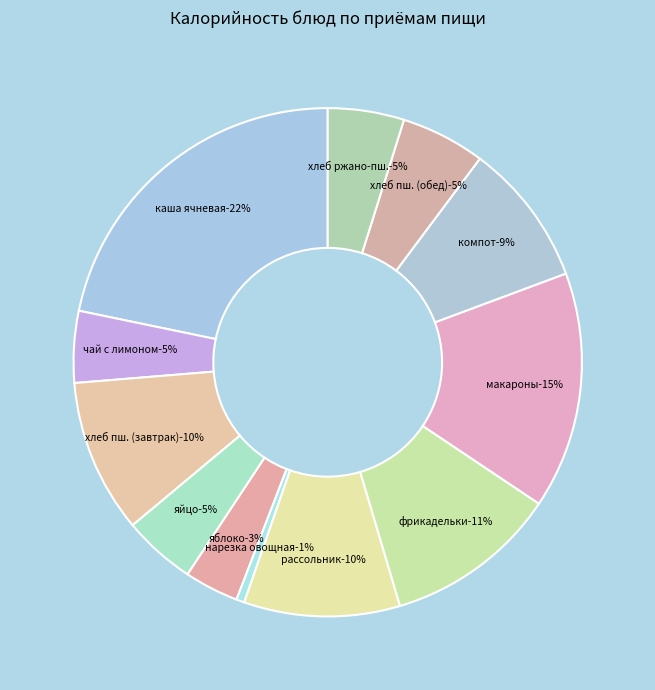

How many segments does this pie chart have?

12